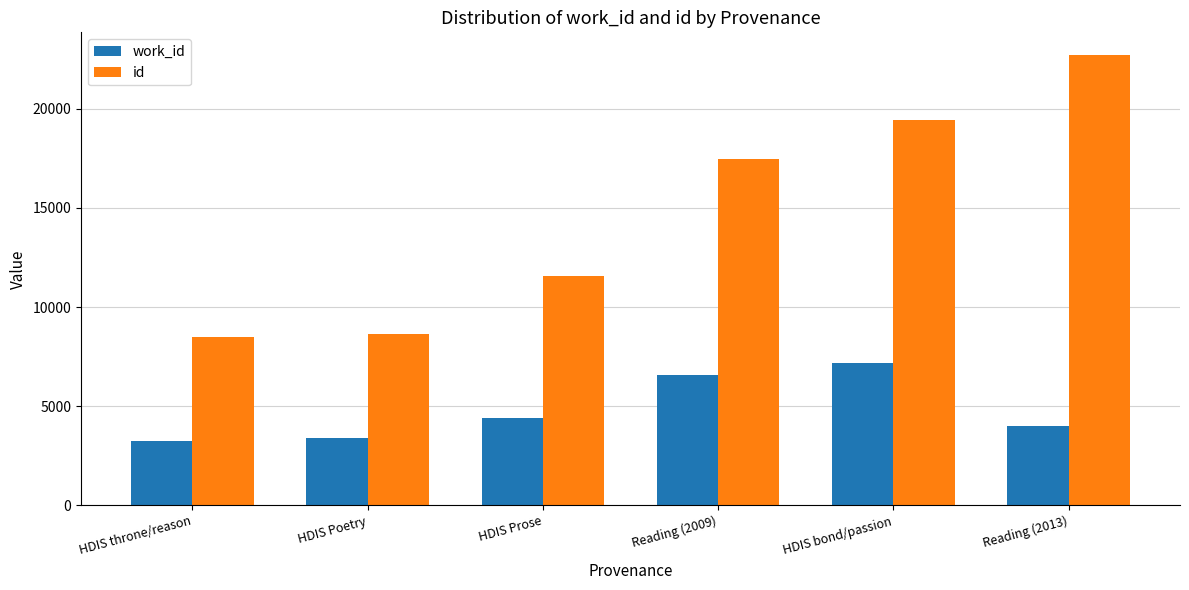

How many bars are there in each group?

2